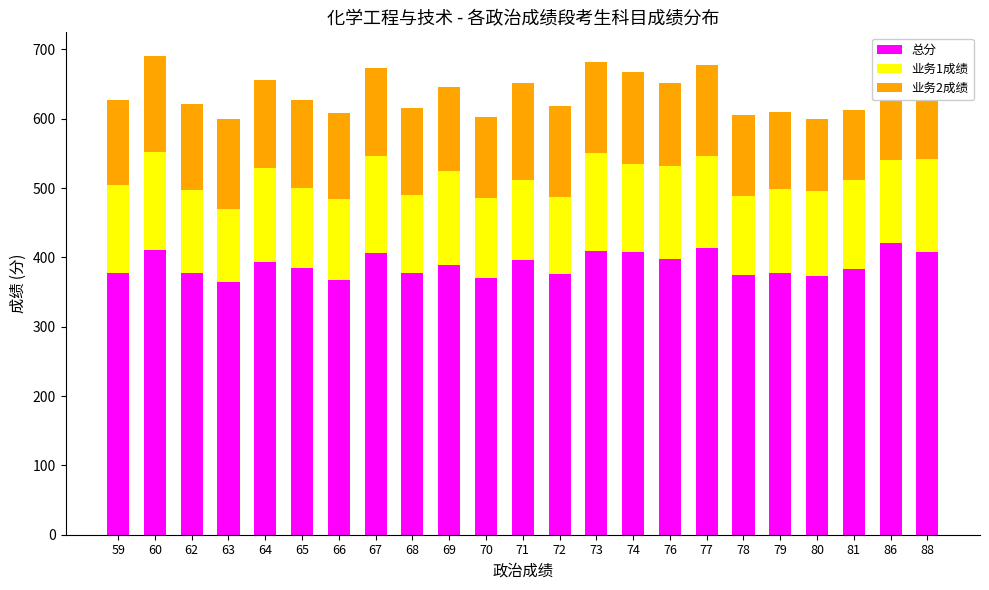

What is the value of the 业务2成绩 bar at the 3rd from the left?

124